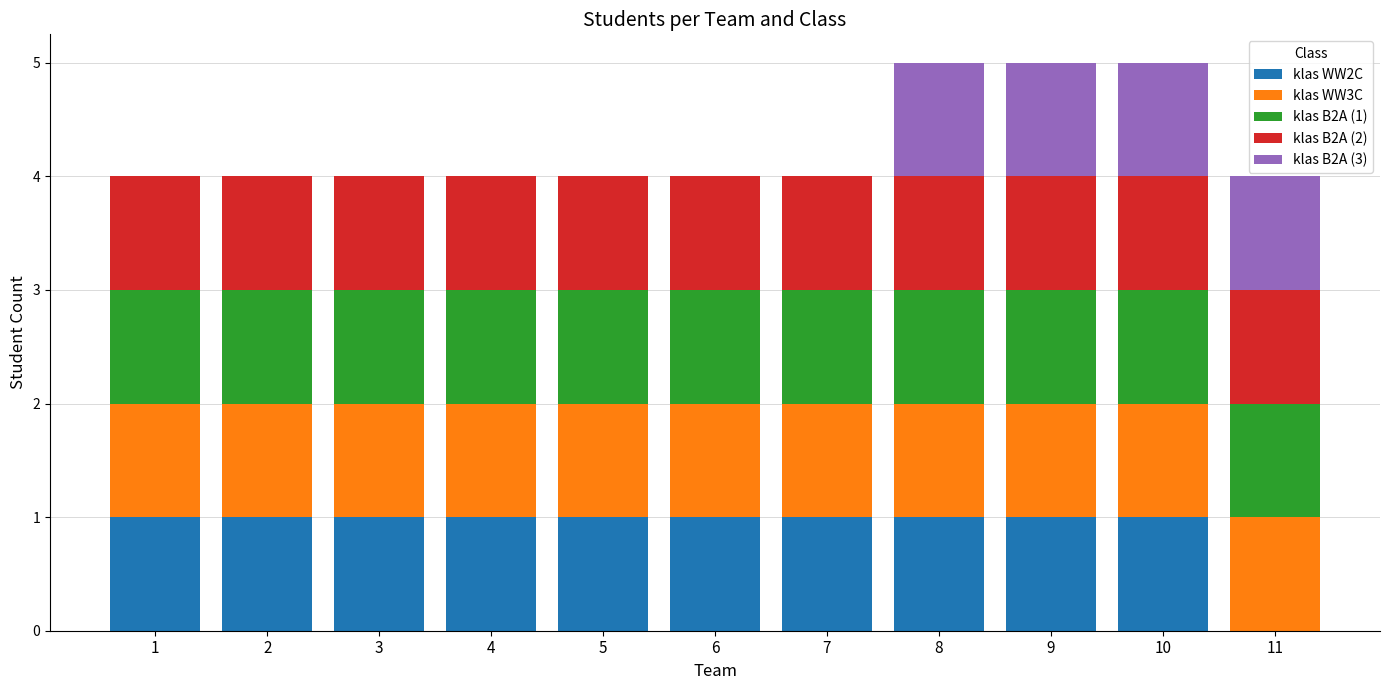

The value of klas WW2C at 2 is 2. True or false?

False